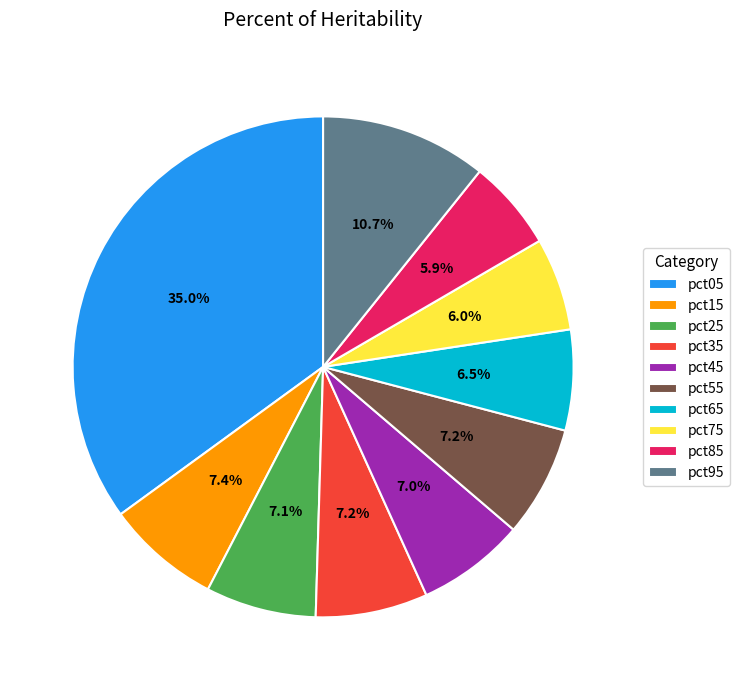

Is the sum of pct45 and pct05 greater than half?

No